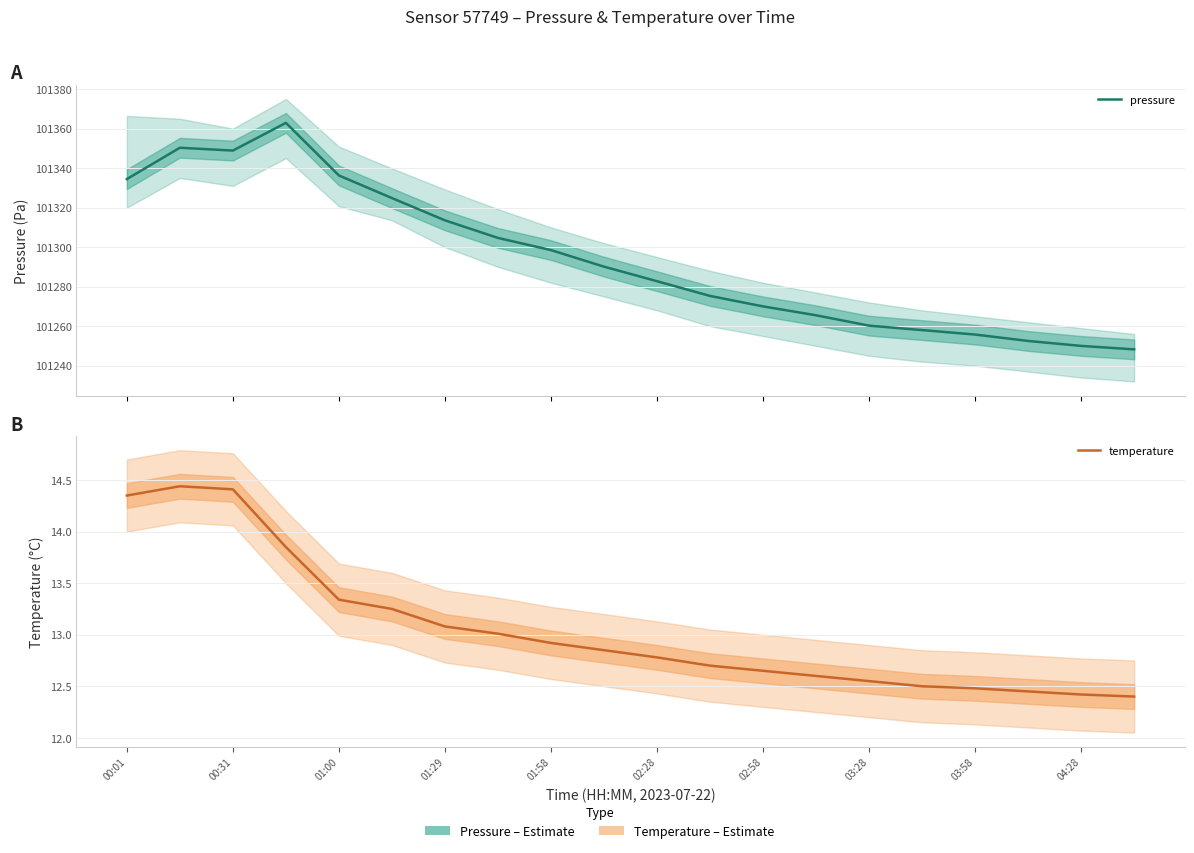

Reading left to right, list all the values displayed in this chart.

pressure: 101334.4	101350.3	101348.9	101362.9	101336.3	101324.8	101313.6	101304.7	101298.5	101290.1	101282.8	101275.3	101270.0	101265.5	101260.2	101258.0	101255.8	101252.5	101250.0	101248.2
temperature: 14.3	14.4	14.4	13.8	13.3	13.2	13.1	13.0	12.9	12.8	12.8	12.7	12.7	12.6	12.6	12.5	12.5	12.4	12.4	12.4